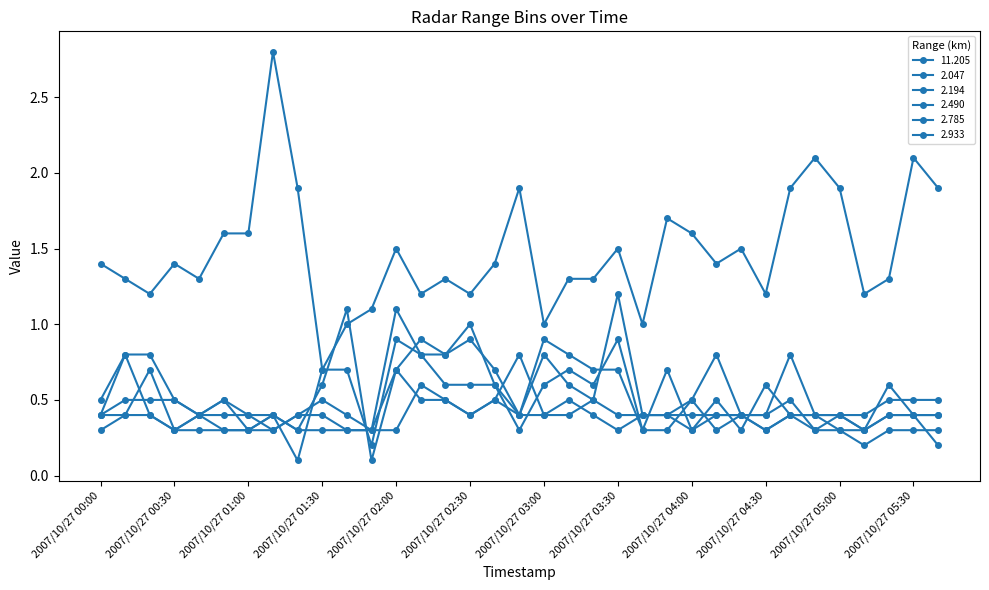

Does the chart display data point markers on the line(s)?

Yes